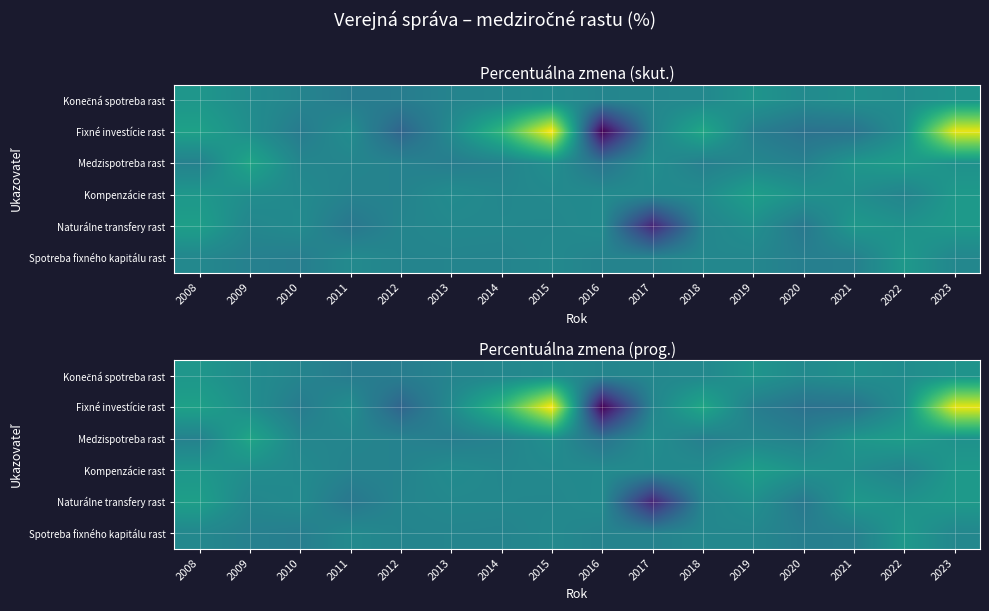

How many distinct data groups are displayed?

6